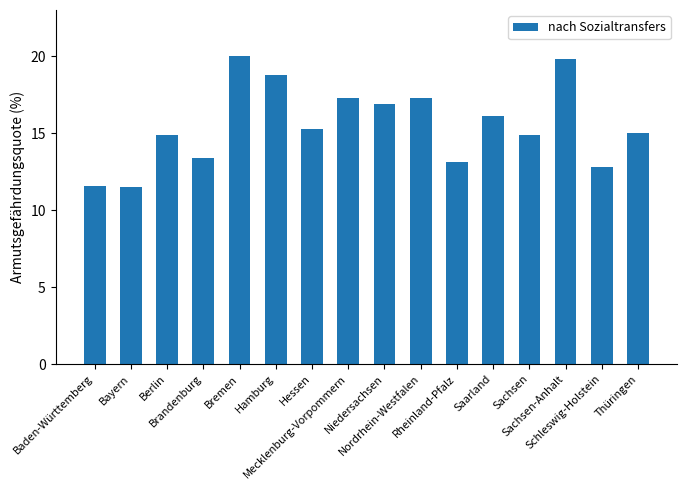

Count the number of categories in the chart.

16